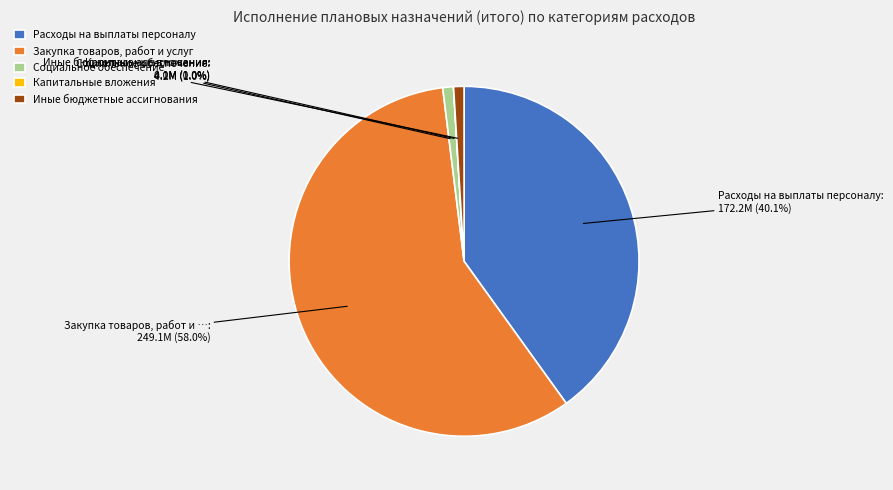

What is the ratio of the value at Иные бюджетные ассигнования to the value at Социальное обеспечение?

1.0